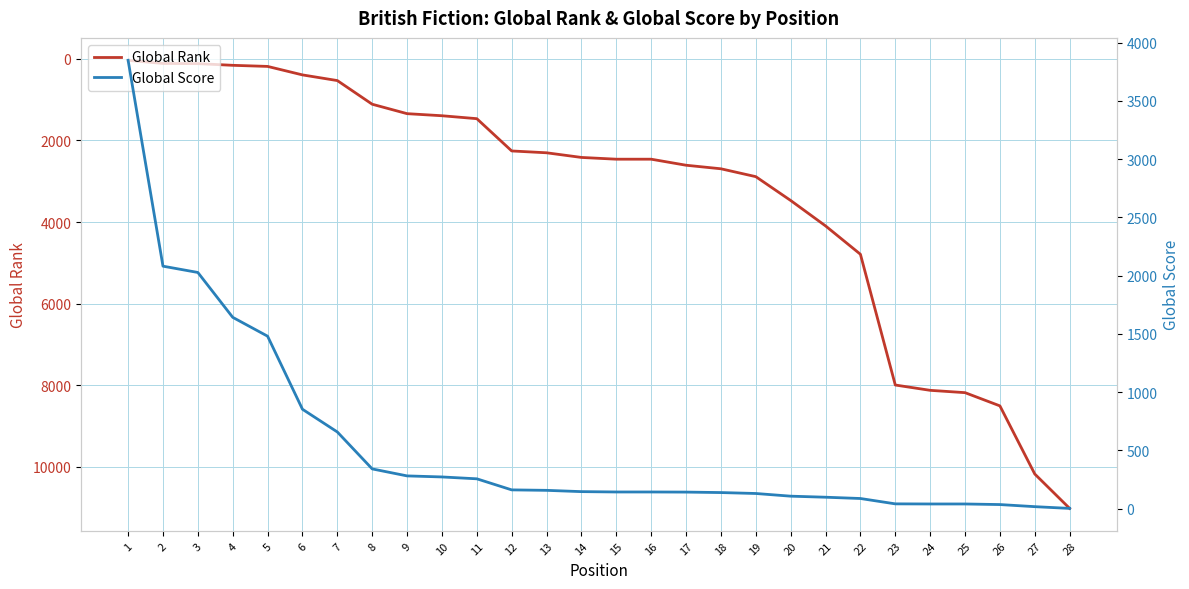

Rank the series at 22 from lowest to highest value.

Global Score, Global Rank